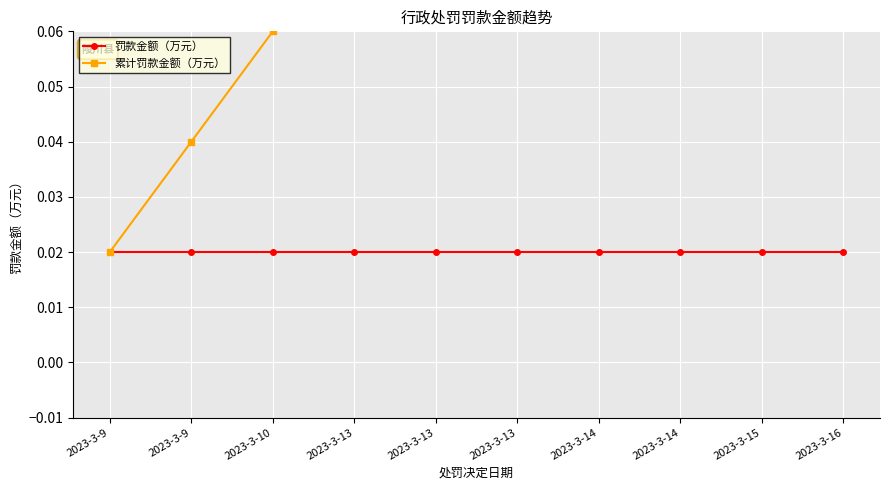

True or false: 罚款金额（万元） and 累计罚款金额（万元） intersect in this chart.

False